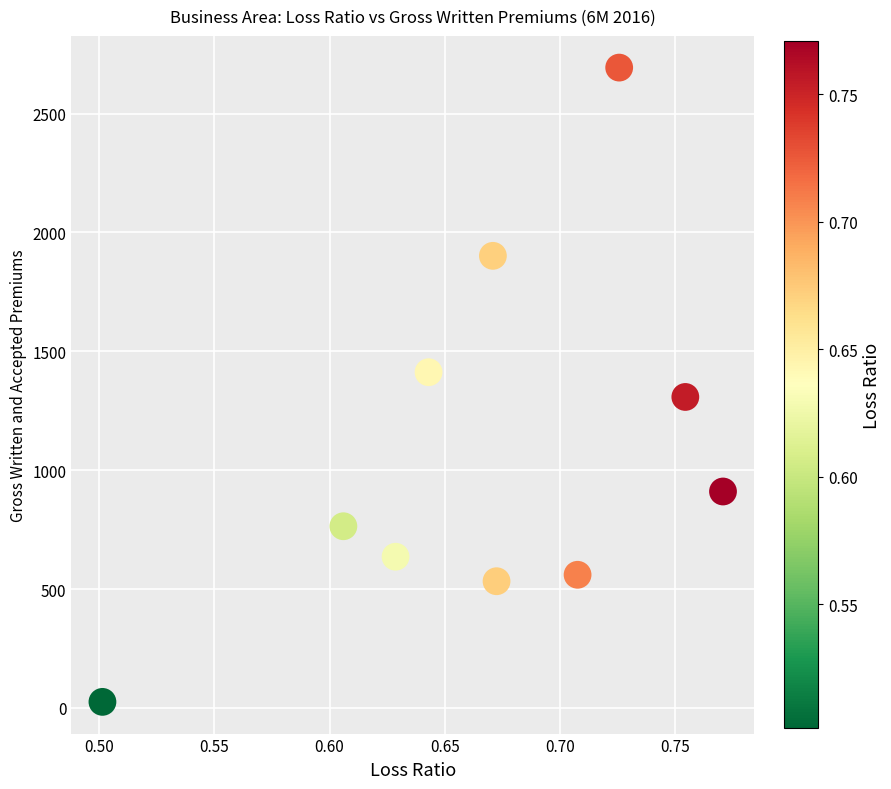

What is the average Y value?

1074.2